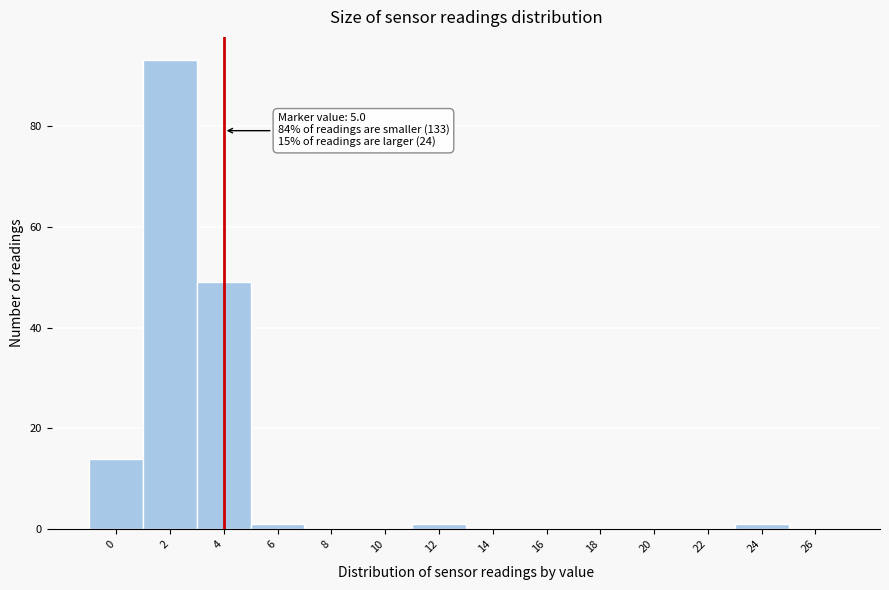

Reading left to right, extract all data points from this chart.

0=14	2=93	4=49	6=1	8=0	10=0	12=1	14=0	16=0	18=0	20=0	22=0	24=1	26=0